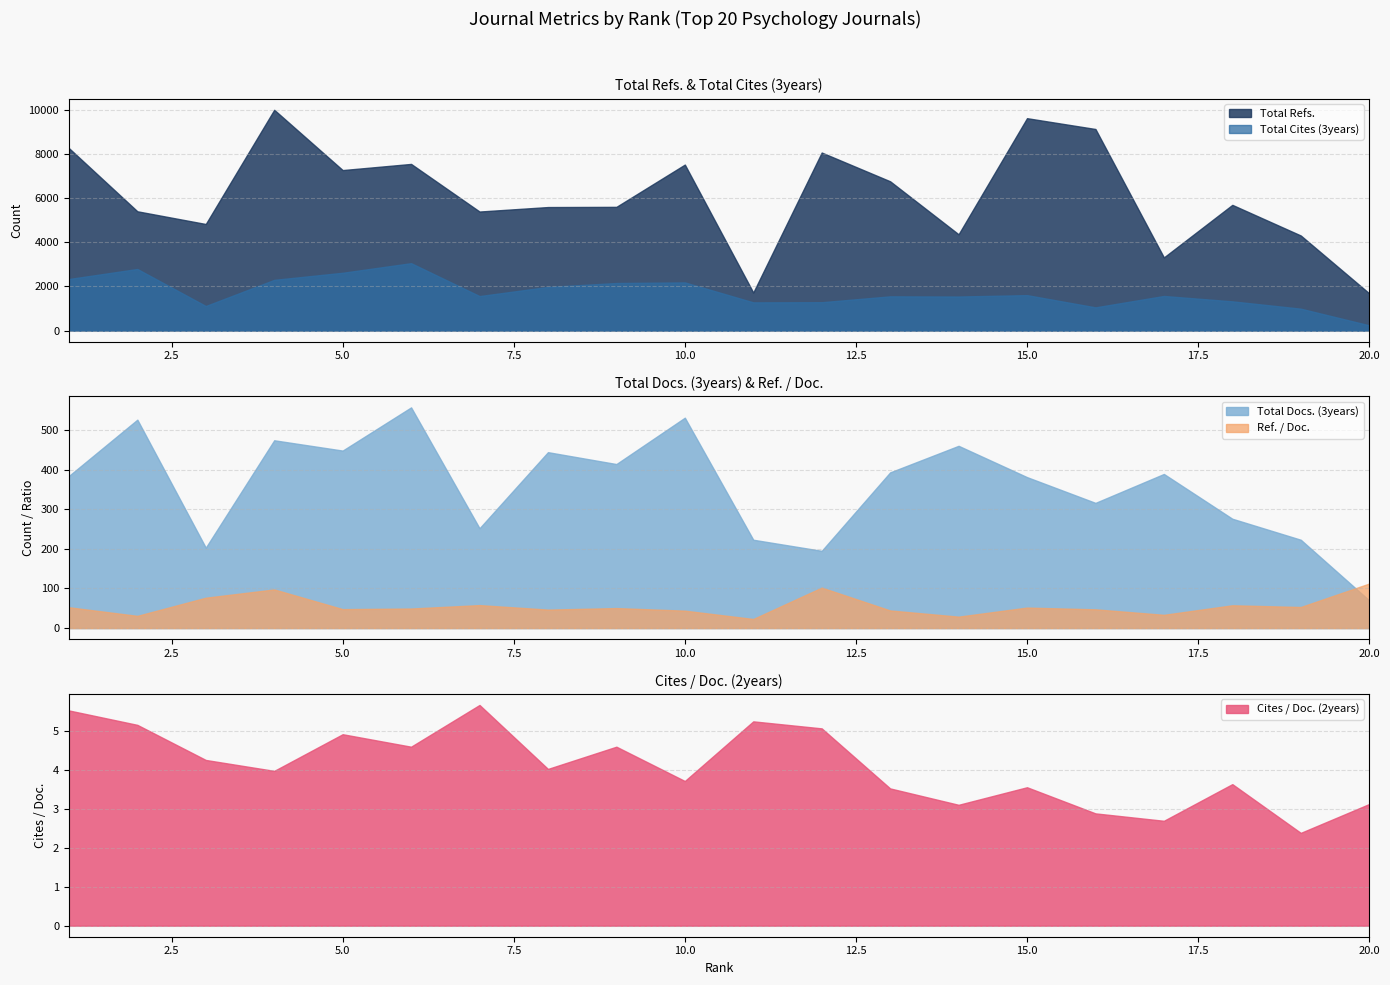

List the series in order of their peak value, highest first.

Total Refs., Total Cites (3years), Total Docs. (3years), Ref. / Doc., Cites / Doc. (2years)